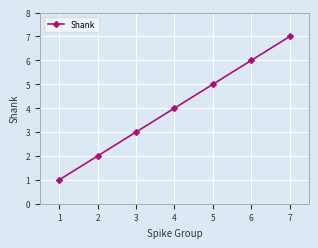

True or false: the data shows 2 at 2.

True